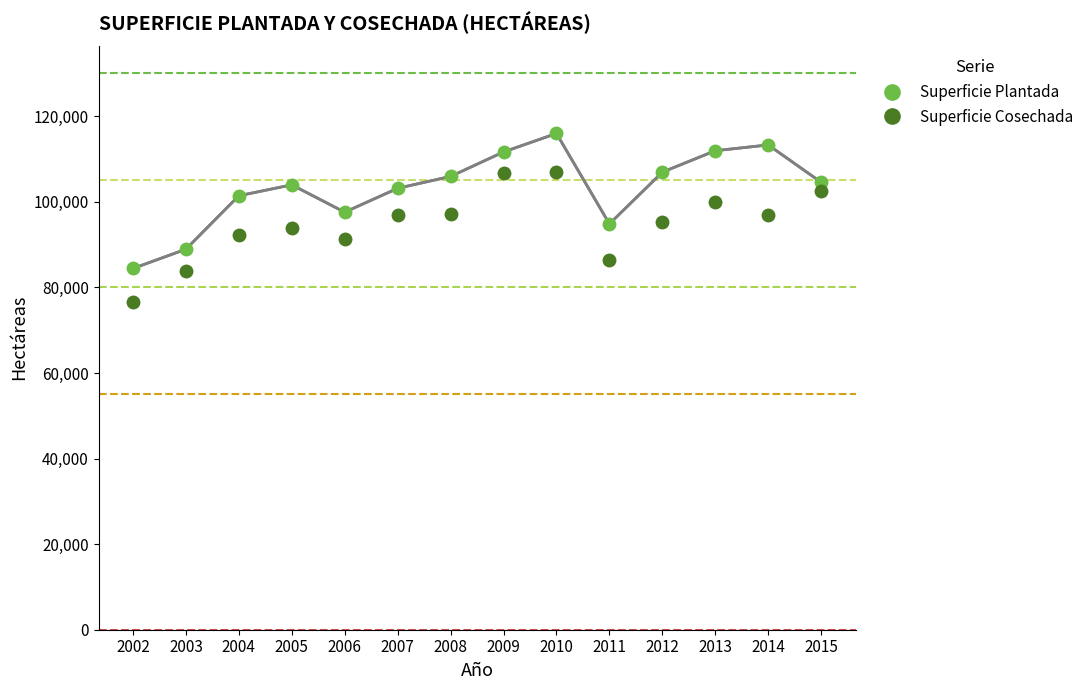

Where is Superficie Plantada nearest to the value 100196?

2004